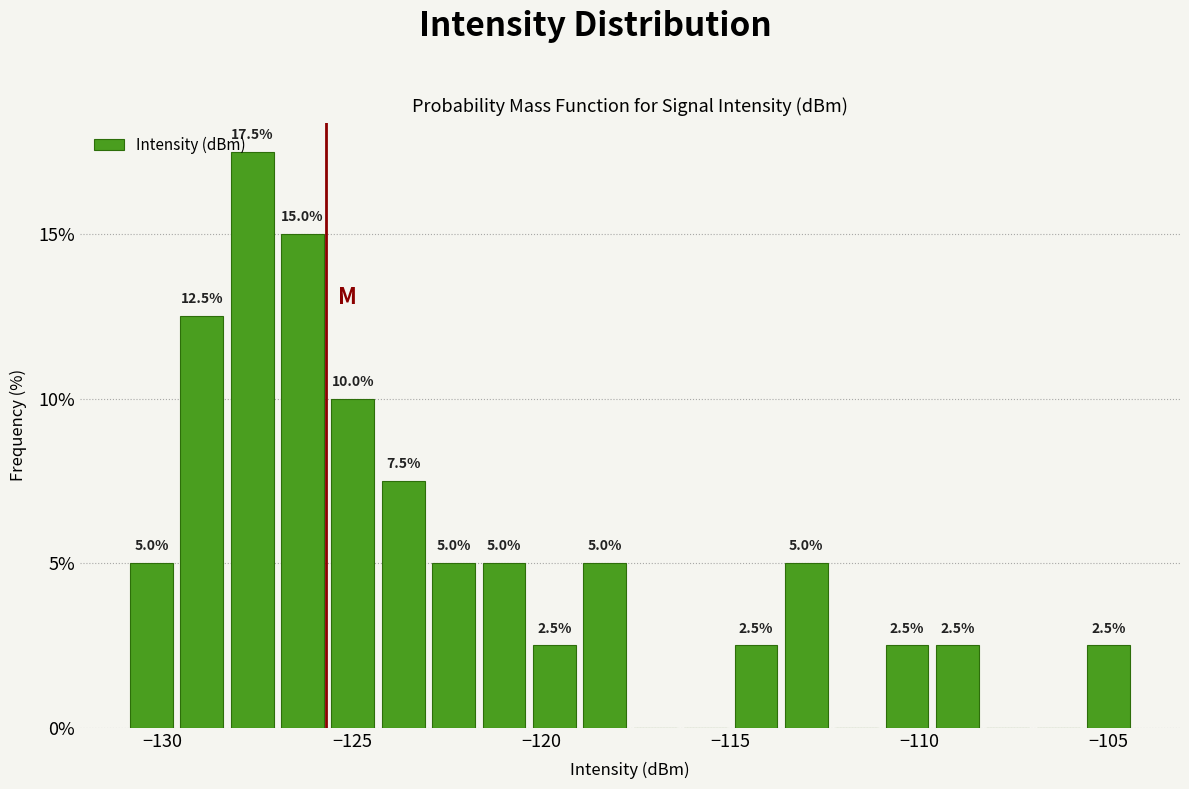

Read against the x-axis, roughly where is the centre of the tallest bar?

-127.5